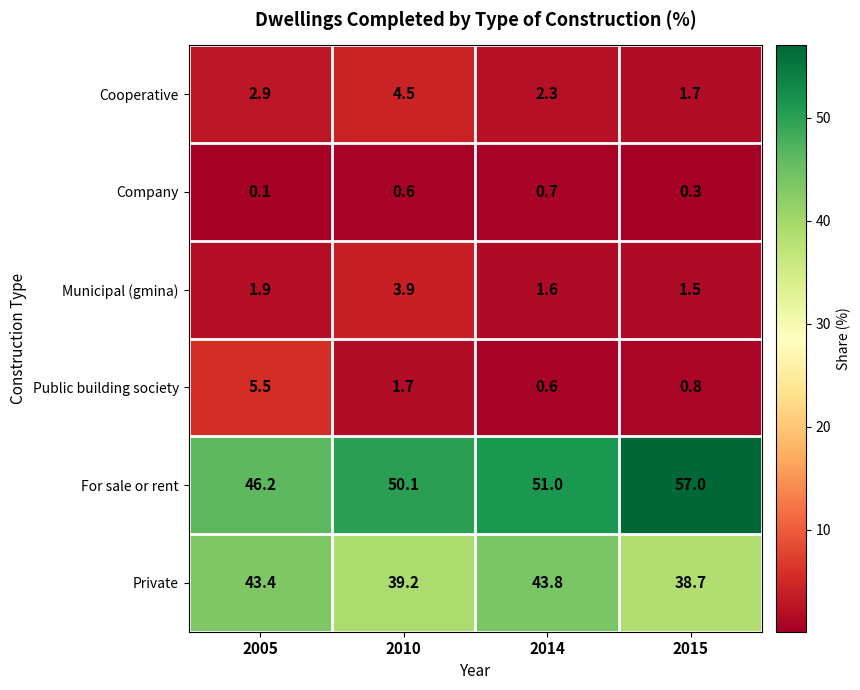

Reading left to right, list all the values displayed in this chart.

Cooperative: 2005=2.9	2010=4.5	2014=2.3	2015=1.7
Company: 2005=0.1	2010=0.6	2014=0.7	2015=0.3
Municipal (gmina): 2005=1.9	2010=3.9	2014=1.6	2015=1.5
Public building society: 2005=5.5	2010=1.7	2014=0.6	2015=0.8
For sale or rent: 2005=46.2	2010=50.1	2014=51.0	2015=57.0
Private: 2005=43.4	2010=39.2	2014=43.8	2015=38.7